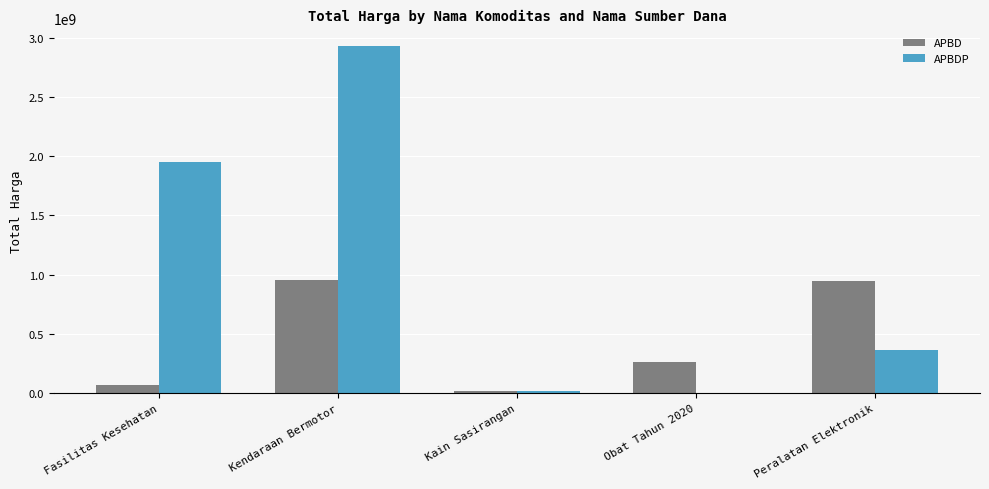

Count the number of categories in the chart.

5